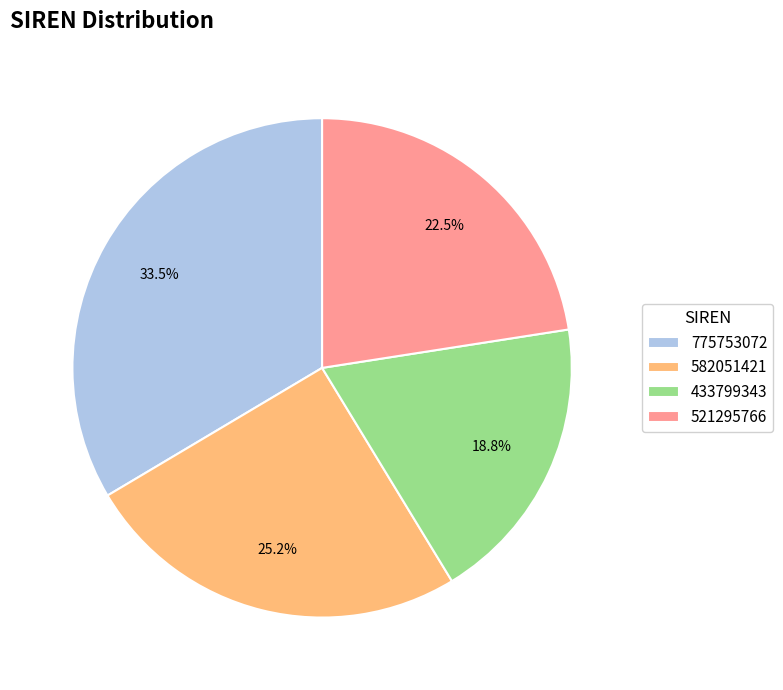

Do 775753072 and 582051421 together represent more than half of the pie?

Yes